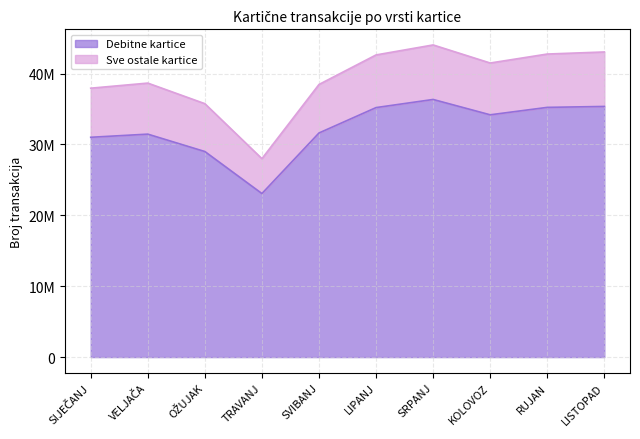

Does the chart have visible grid lines?

Yes